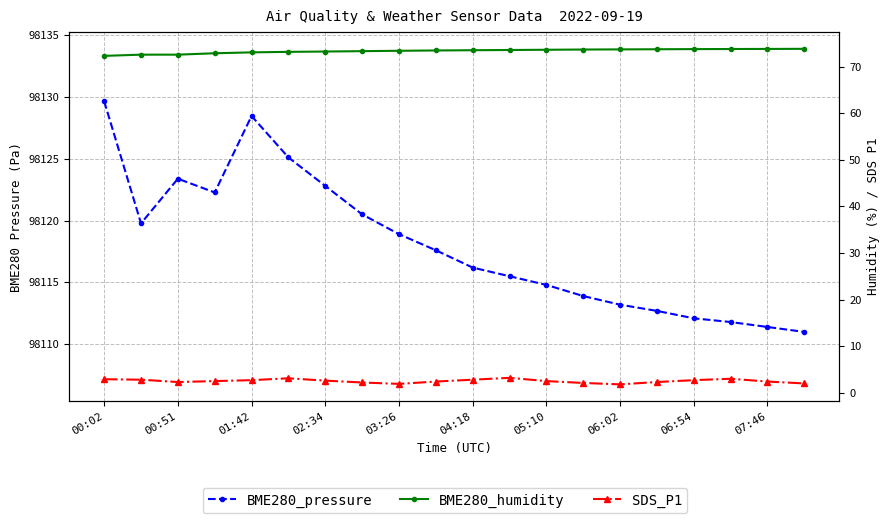

How many interior local peaks does the SDS_P1 series have?

3